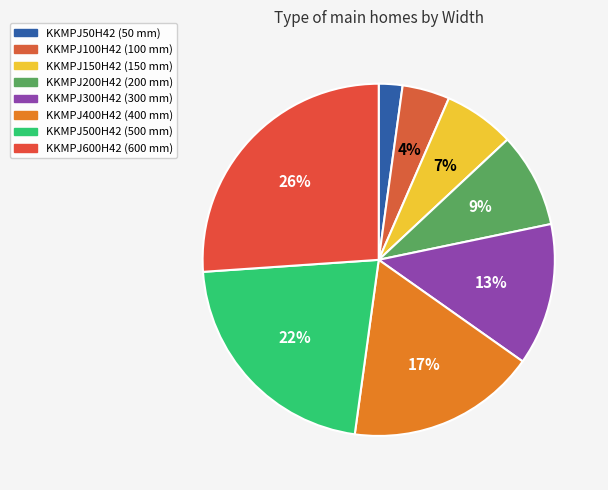

Is KKMPJ500H42 the majority of the pie?

No